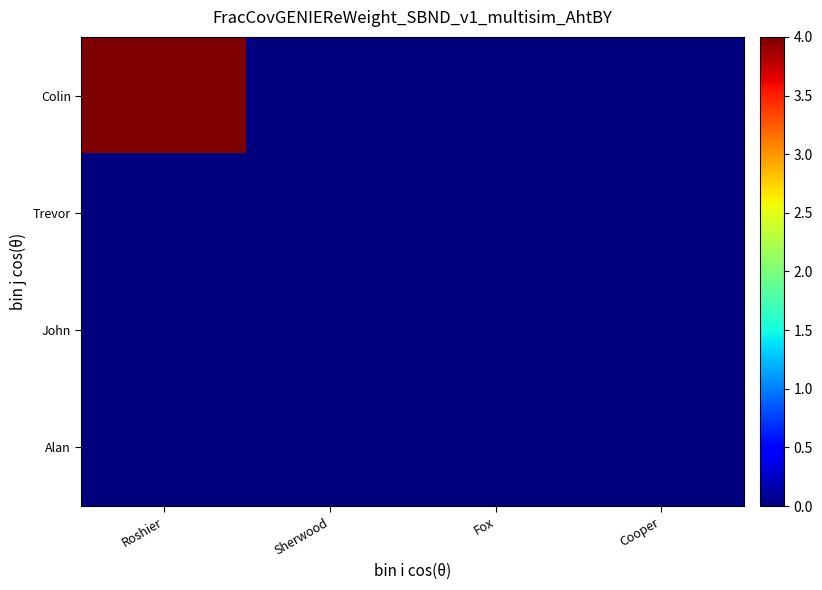

Reading right to left, what are all the values shown in this chart?

Colin: Cooper=0	Fox=0	Sherwood=0	Roshier=4
Trevor: Cooper=0	Fox=0	Sherwood=0	Roshier=0
John: Cooper=0	Fox=0	Sherwood=0	Roshier=0
Alan: Cooper=0	Fox=0	Sherwood=0	Roshier=0